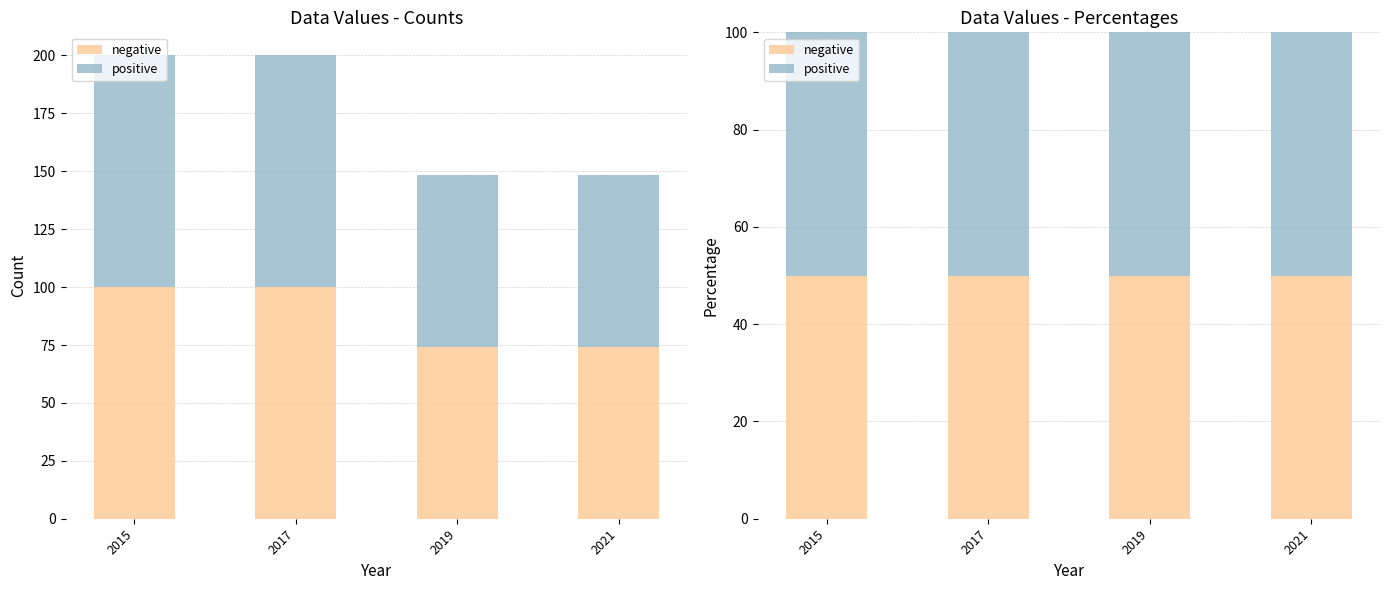

Is the value of positive at 2015 greater than the value of negative at 2015?

No